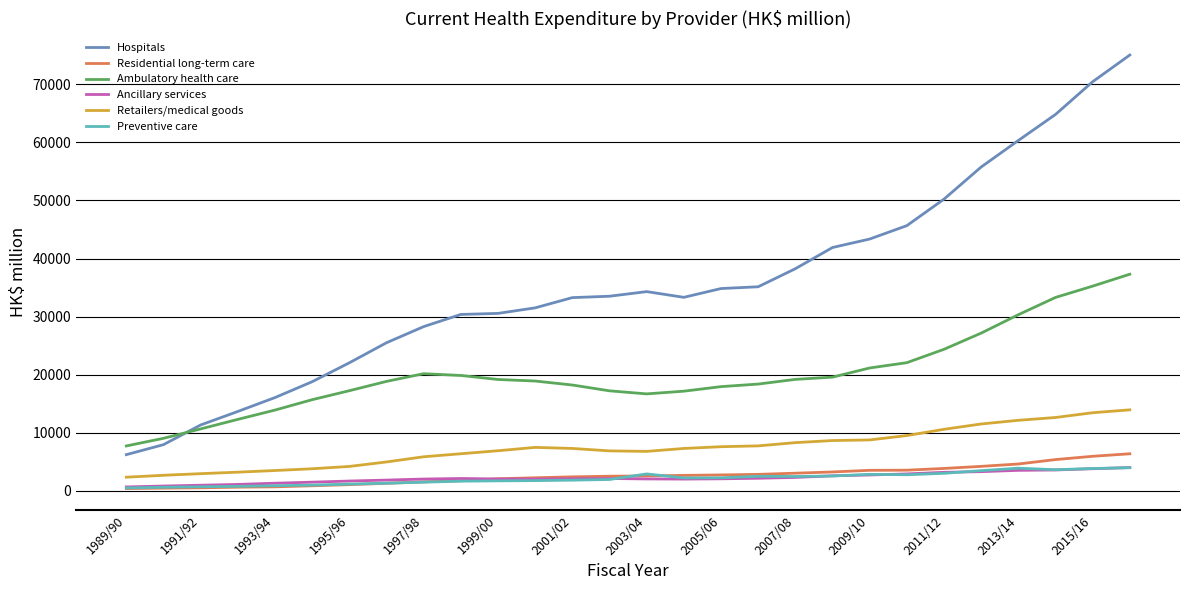

Which series has the widest spread of values?

Hospitals